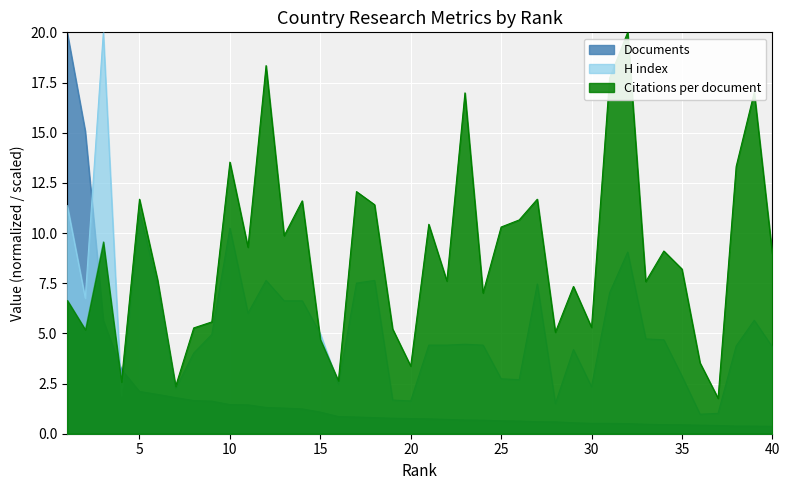

What is the value of the Citations per document point at the 15th from the left?

4.7